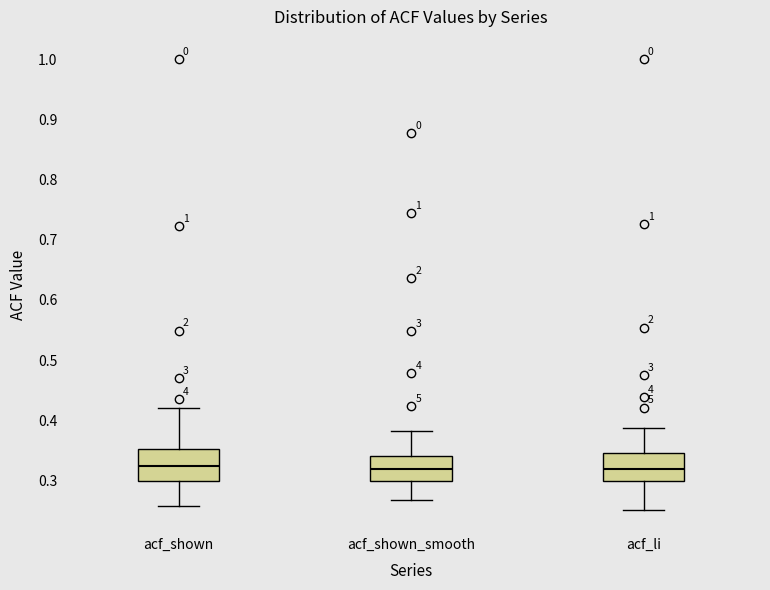

Reading left to right, transcribe this box plot: for each box, give where its median line is, the range the box spans, and where its two whiskers end, as read against the y-axis. The values are not printed on the chart, so give them approximately, as read against the axis.

acf_shown: median 0.32, box 0.30 to 0.35, whiskers 0.26 to 0.42
acf_shown_smooth: median 0.32, box 0.30 to 0.34, whiskers 0.27 to 0.38
acf_li: median 0.32, box 0.30 to 0.35, whiskers 0.25 to 0.39